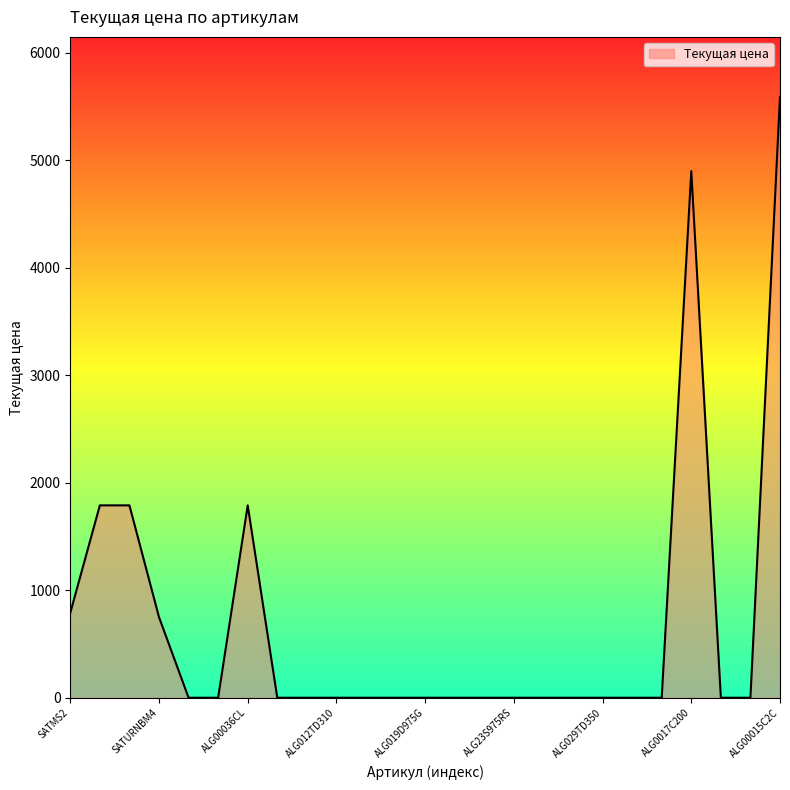

What is the greatest value displayed?

5590